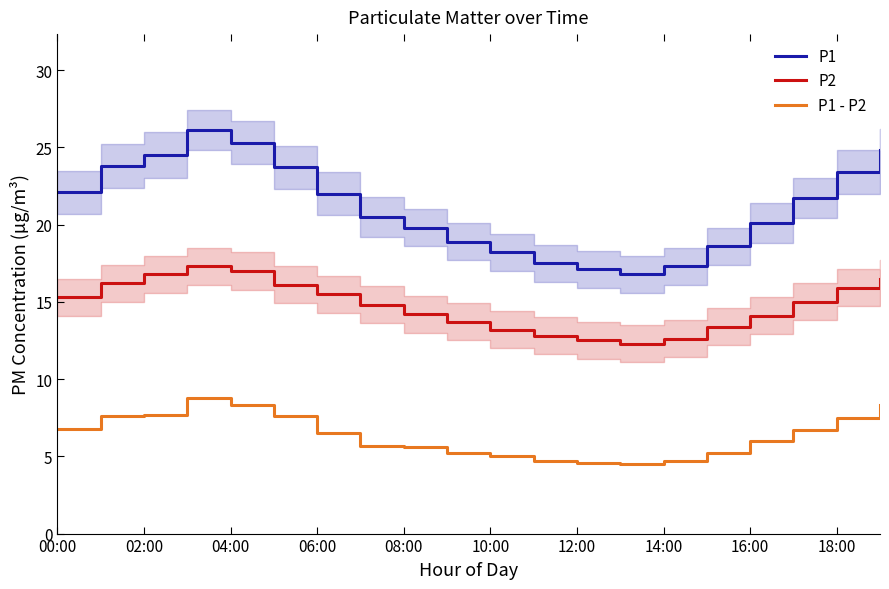

True or false: P1 and P1 - P2 intersect in this chart.

False